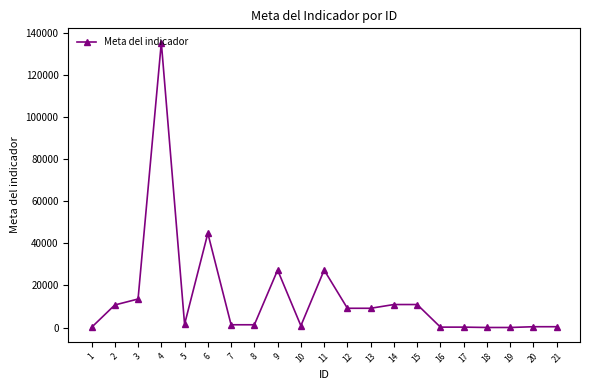

True or false: there are more than 1 points higher than both neighbors.

True